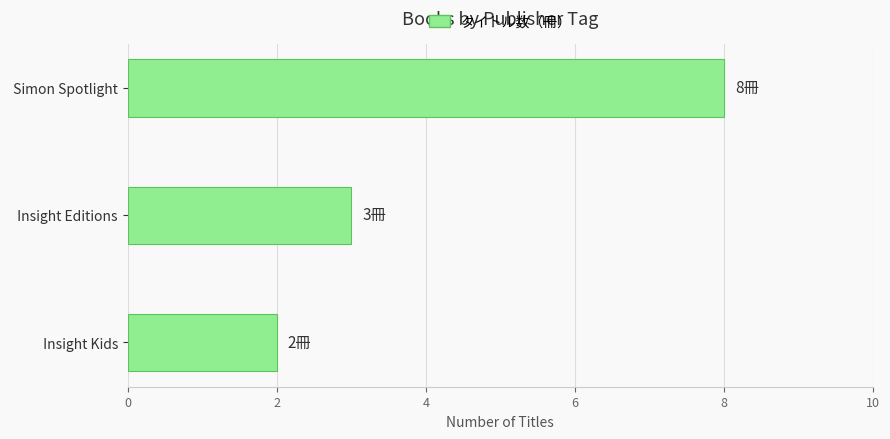

Are the bars grouped side by side (vs. stacked)?

No